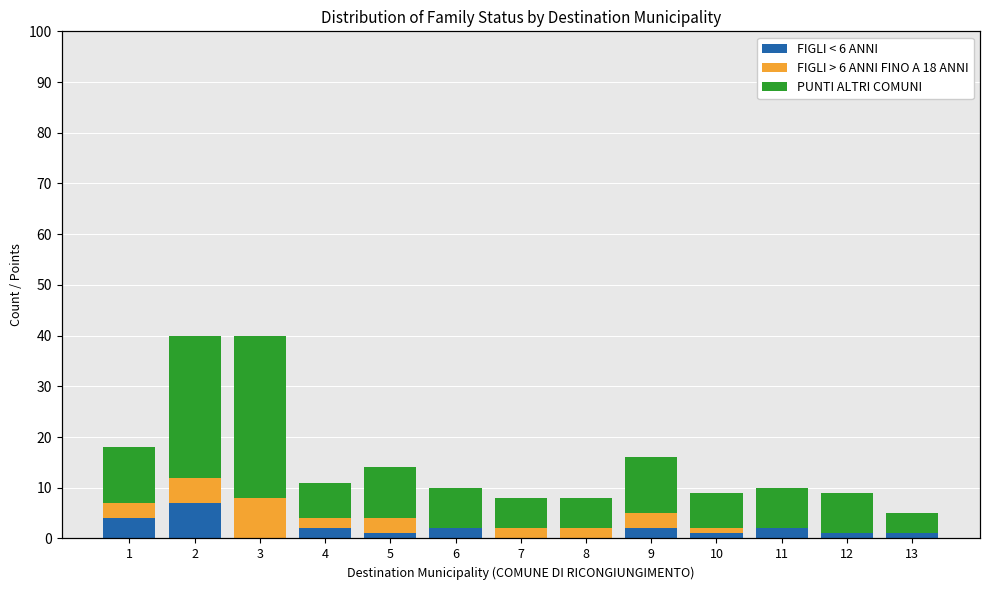

How many data points in FIGLI > 6 ANNI FINO A 18 ANNI are above 2?

5